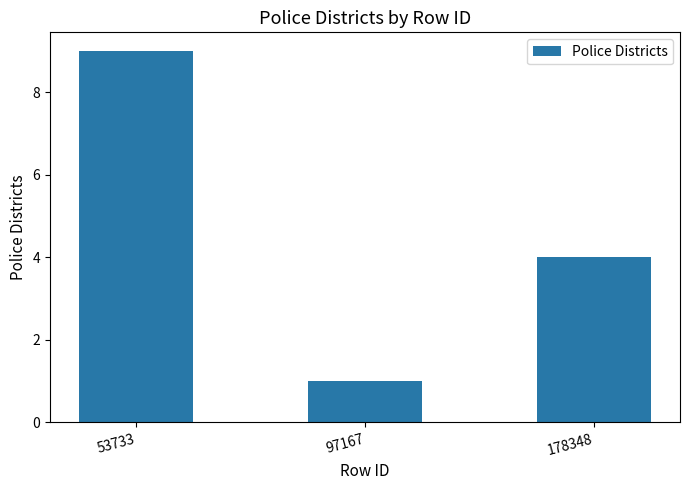

Between 178348 and 97167, which is larger?

178348